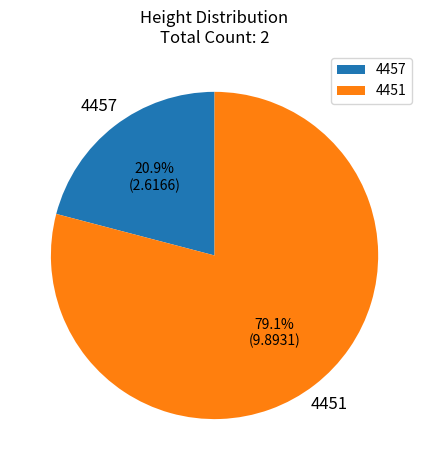

To the nearest percent, what is the difference between the largest and smallest slice percentages?

58%